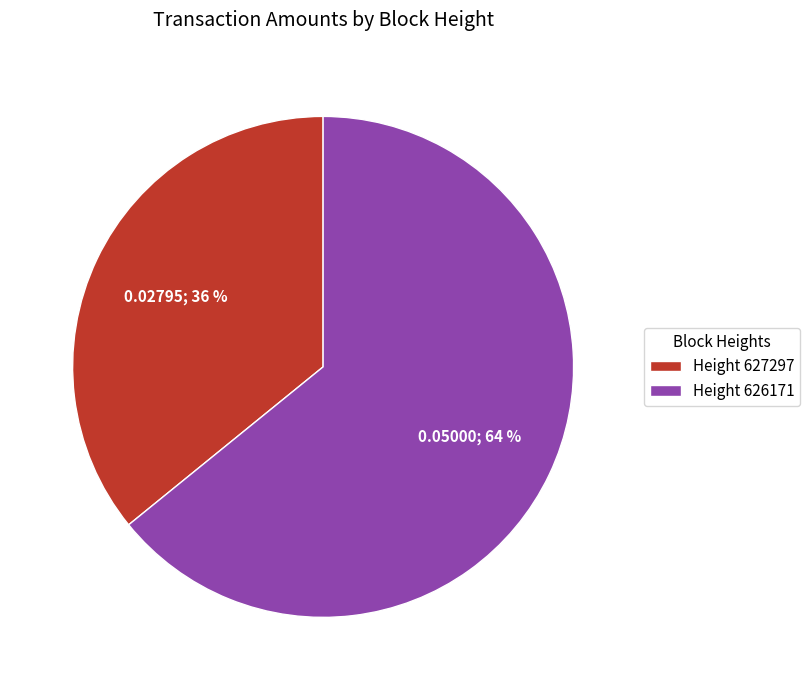

What percentage is the Height 626171 slice, to the nearest percent?

64%